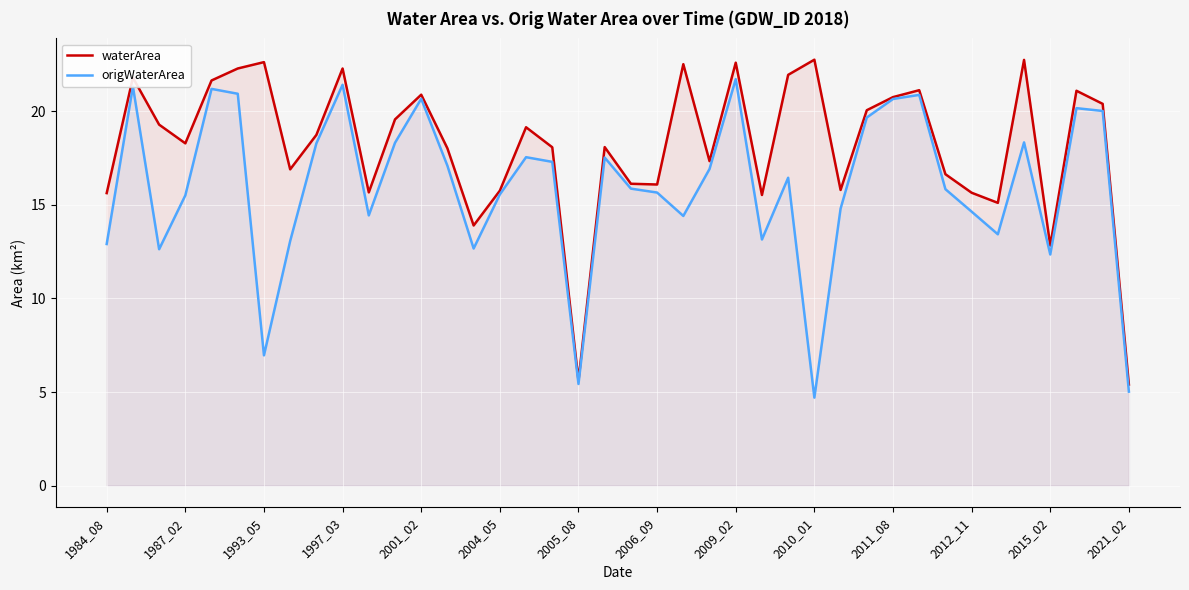

Is it true that origWaterArea equals 14.6 at 2012_11?

True